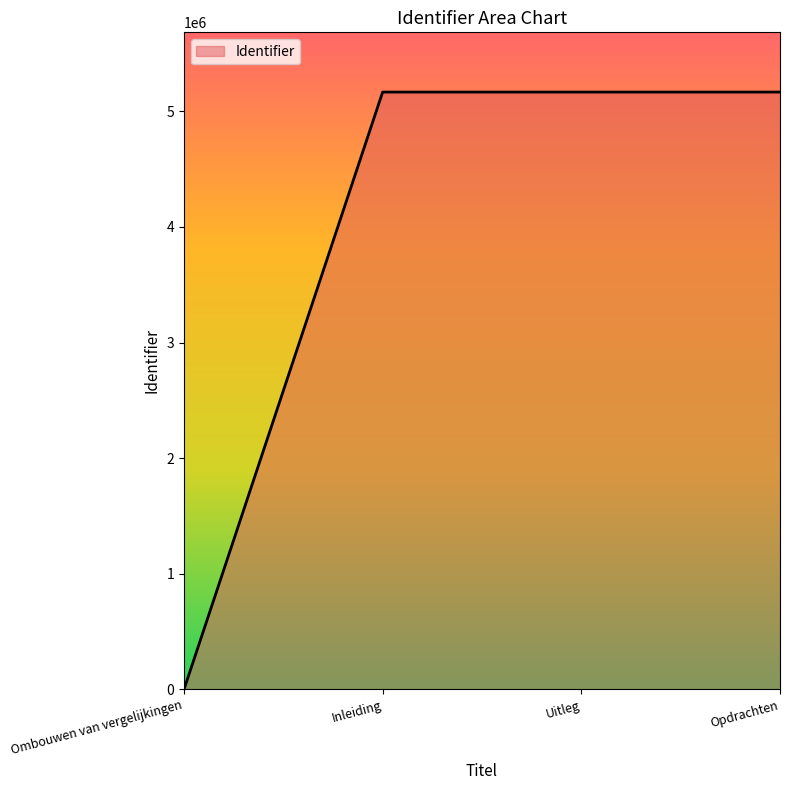

How many distinct data groups are displayed?

1